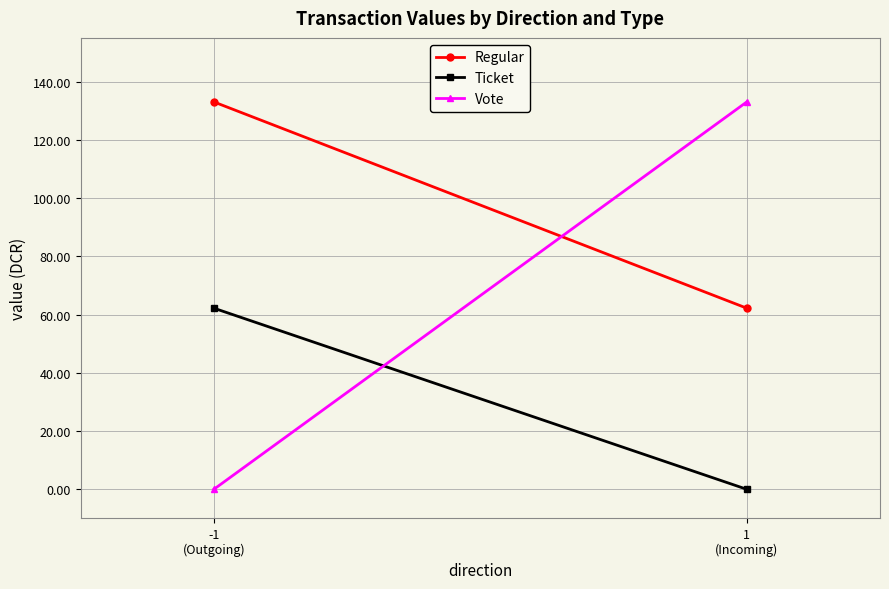

The Vote series shows 46.5 at -1
(Outgoing). True or false?

False